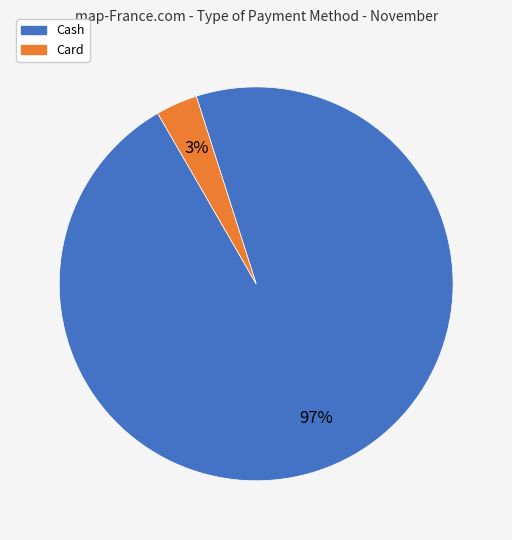

Is there any slice that represents more than half of the pie?

Yes